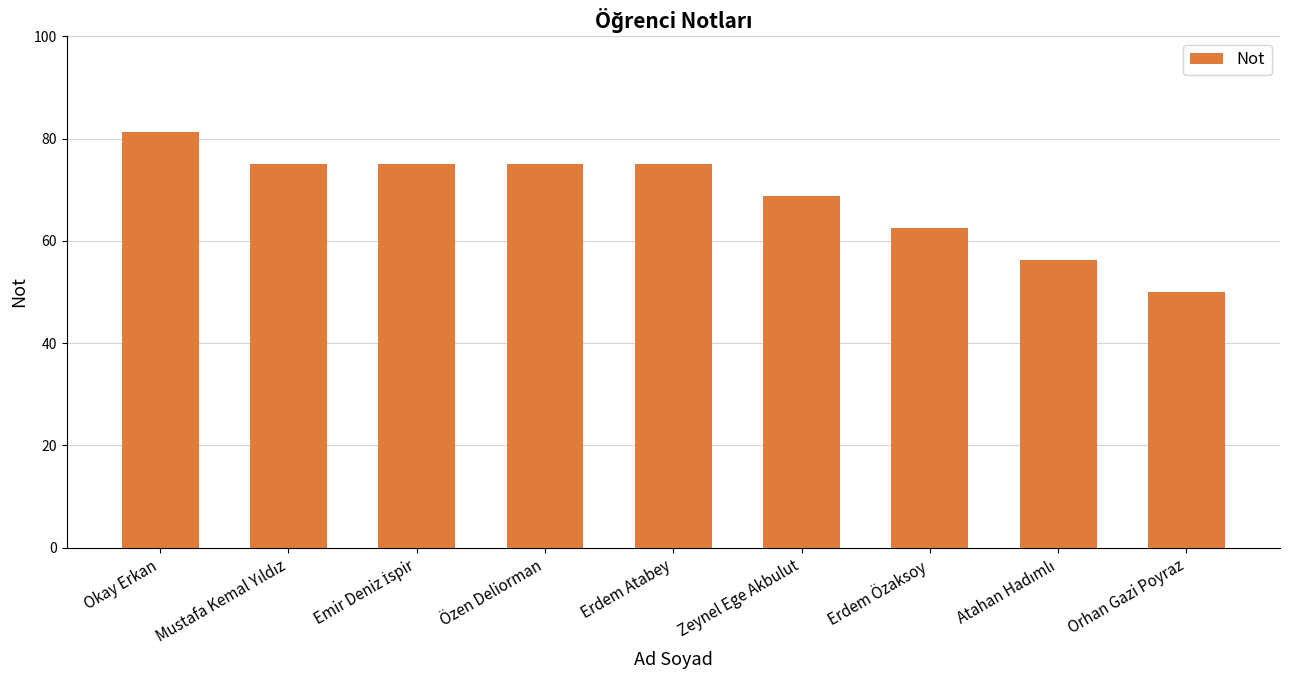

What is the label of the 6th bar from the right?

Özen Deliorman